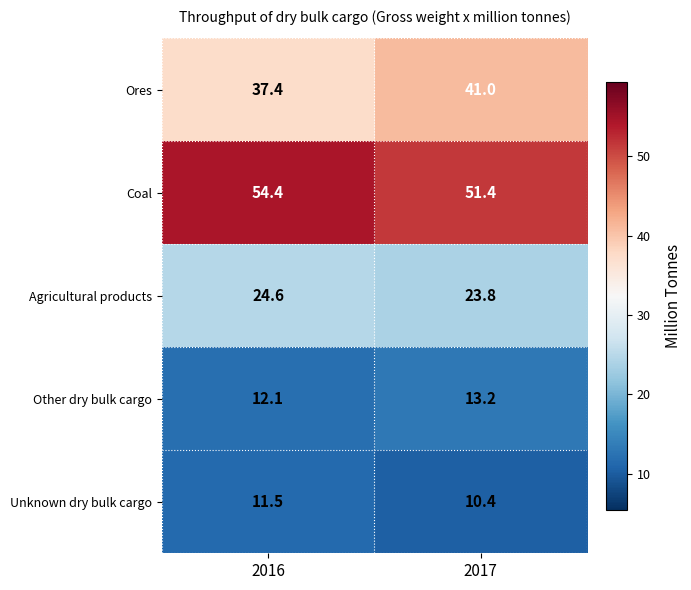

Which series has the largest total across all categories?

Coal